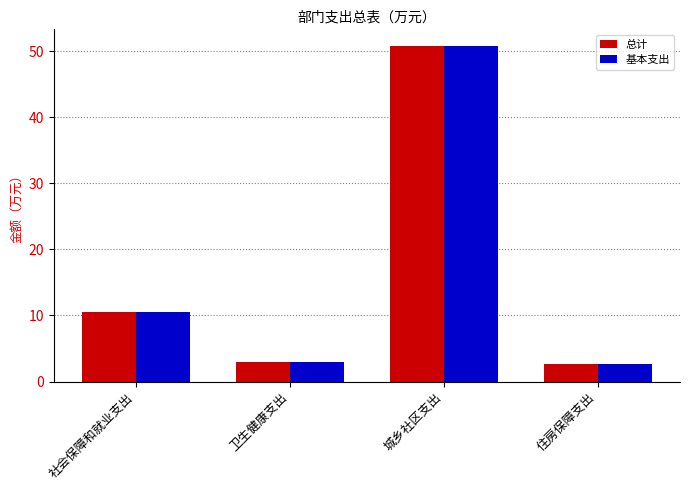

At which label does 总计 first exceed 10?

社会保障和就业支出